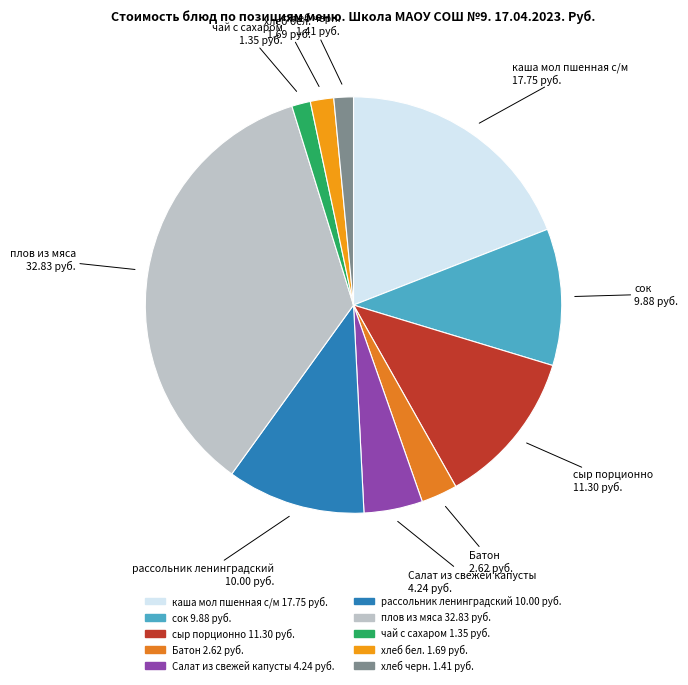

Between чай с сахаром and каша мол пшенная с/м, which is larger?

каша мол пшенная с/м